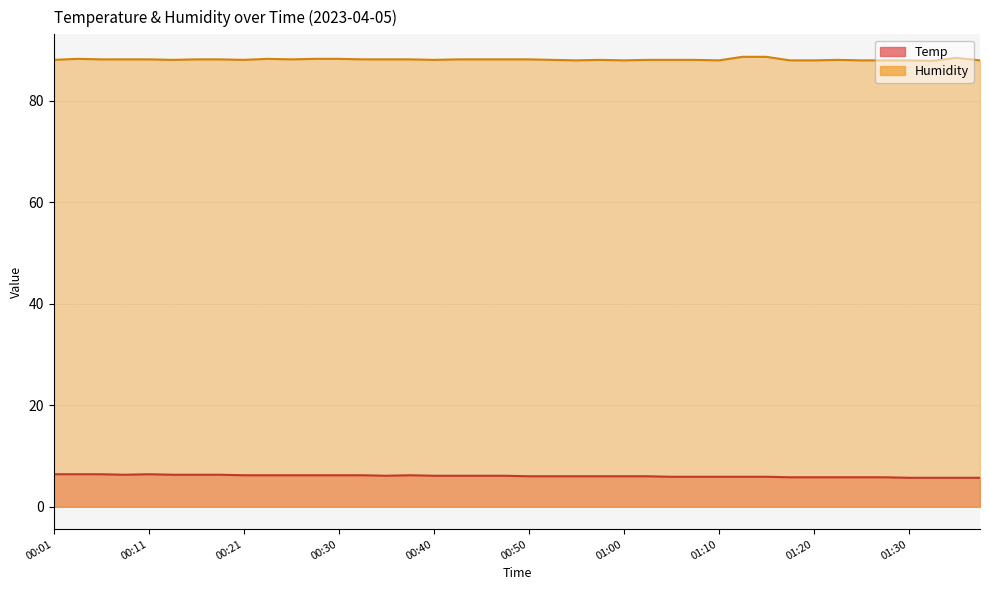

Which series changed the most between 01:15 and 01:30?

Humidity